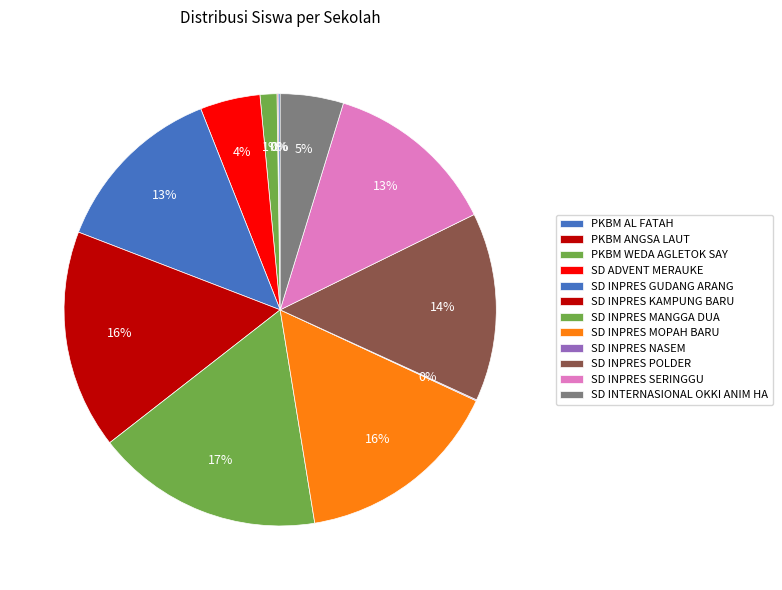

Does any single category account for the majority?

No